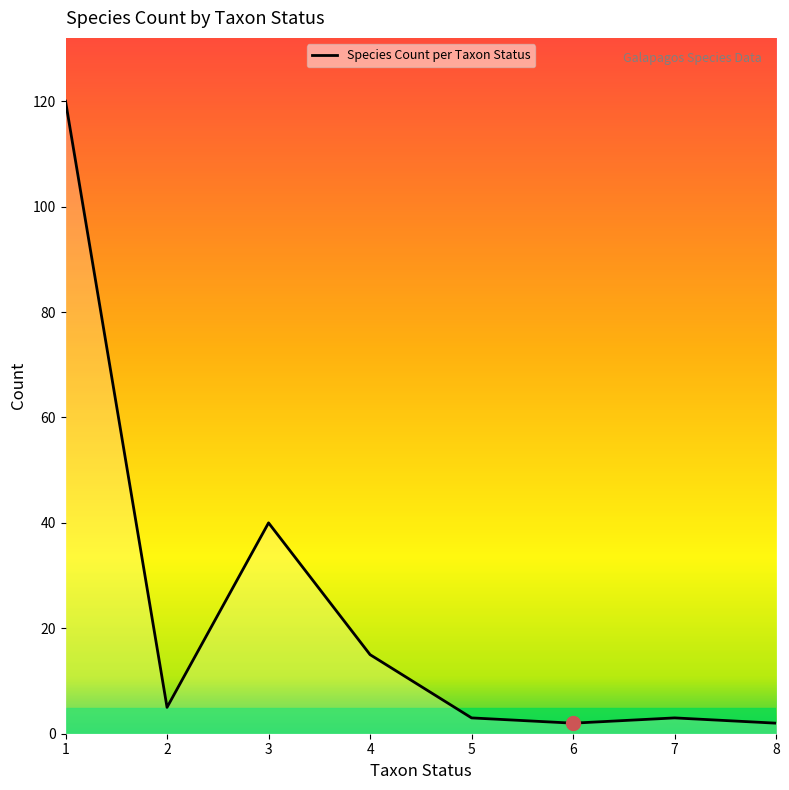

What is the change in value from 2 to 7?

-2